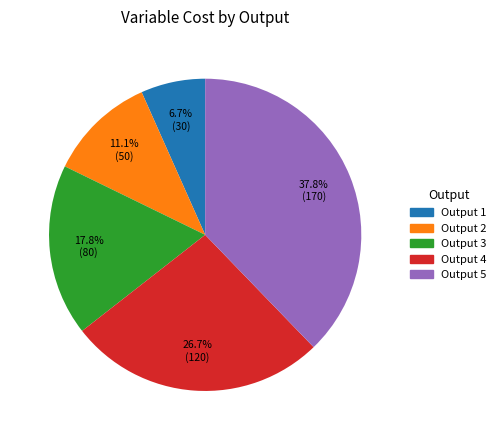

To the nearest percent, what is the difference between the largest and smallest slice percentages?

31%